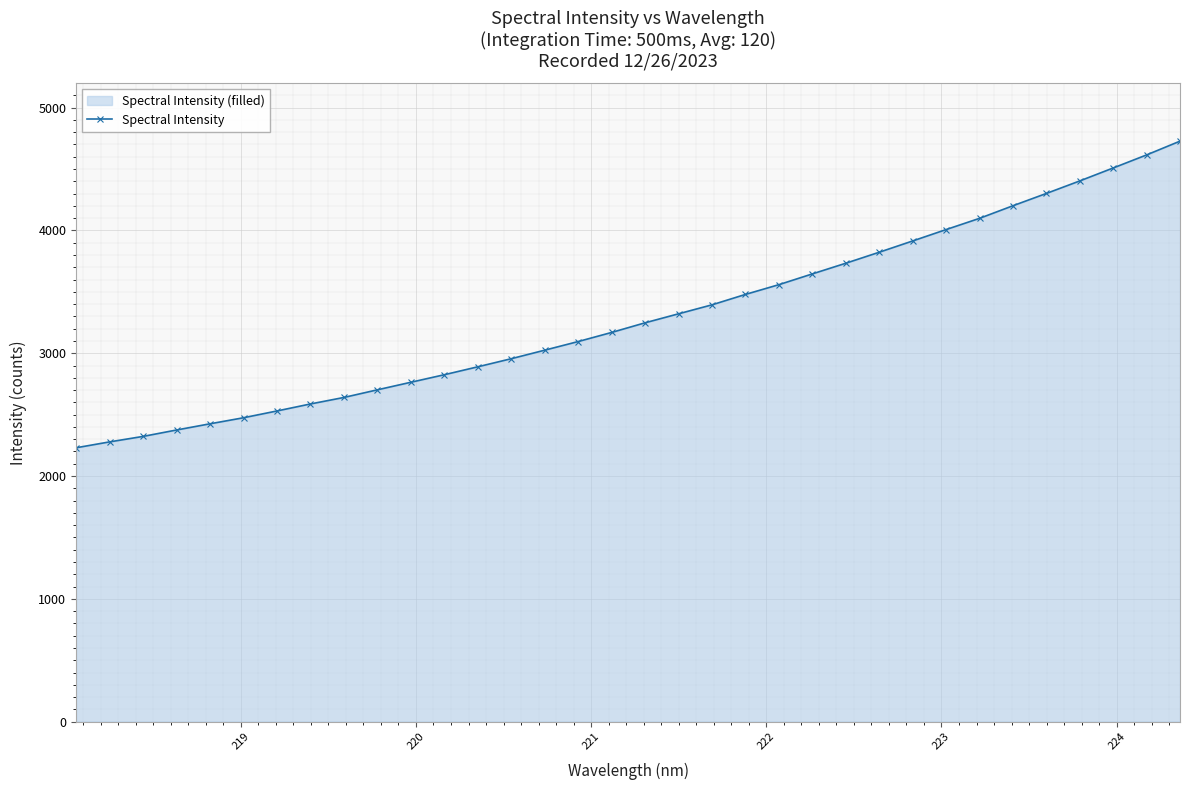

Count the number of categories in the chart.

34